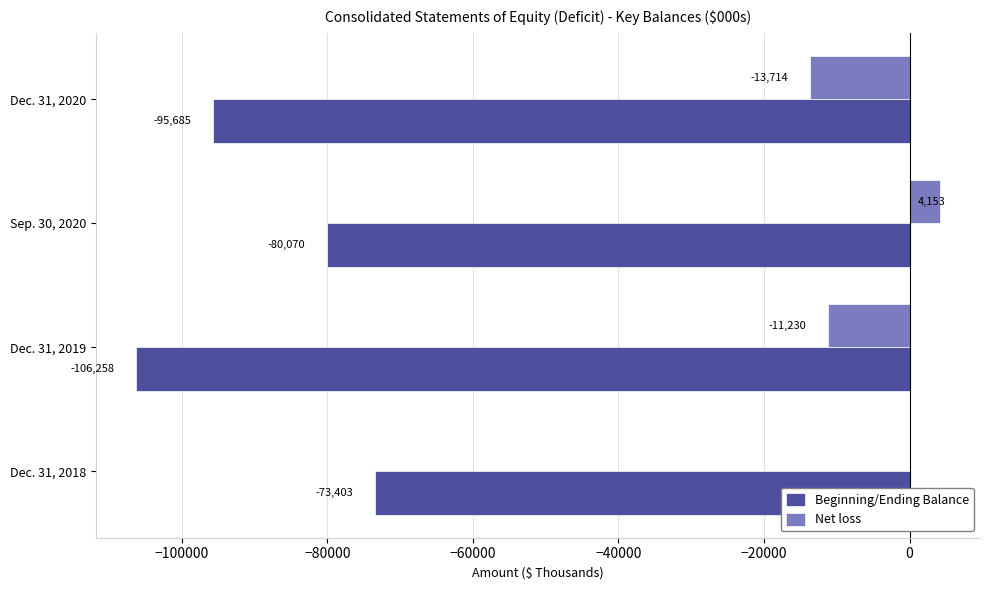

At which label is Beginning/Ending Balance closest to -89830?

Dec. 31, 2020